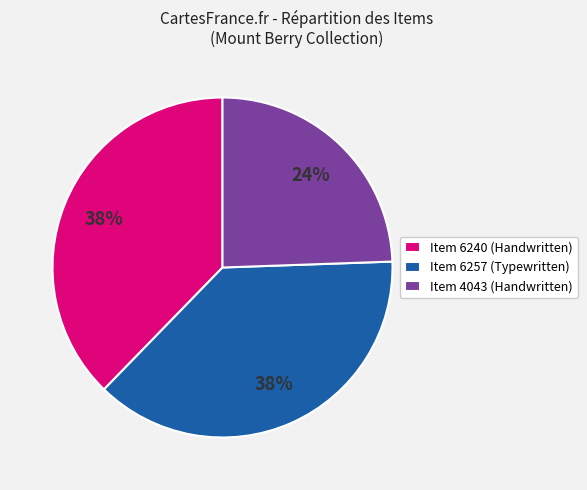

Which category has the smallest portion of the pie?

Item 4043